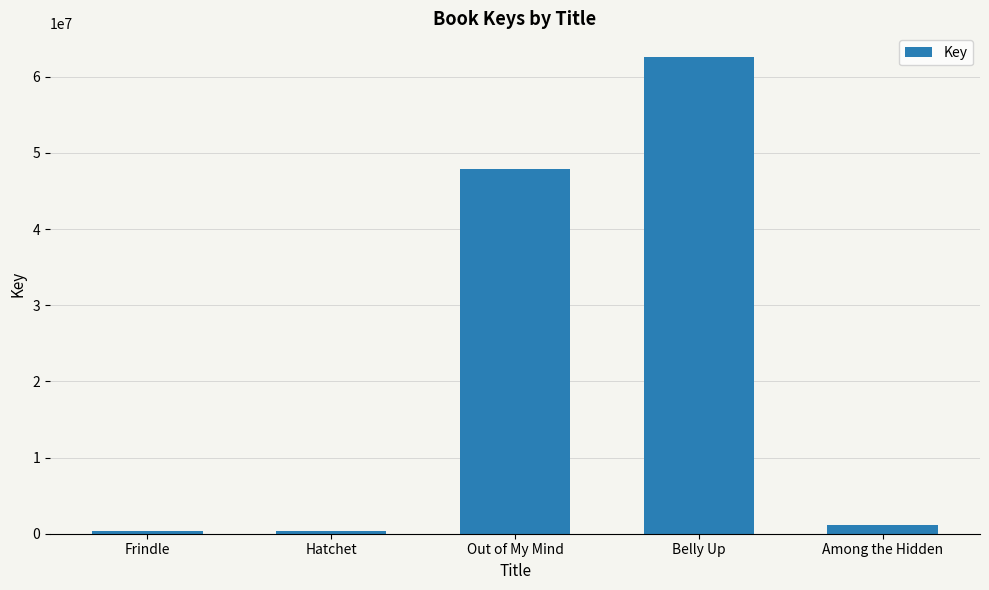

True or false: the data shows 317001 at Hatchet.

True